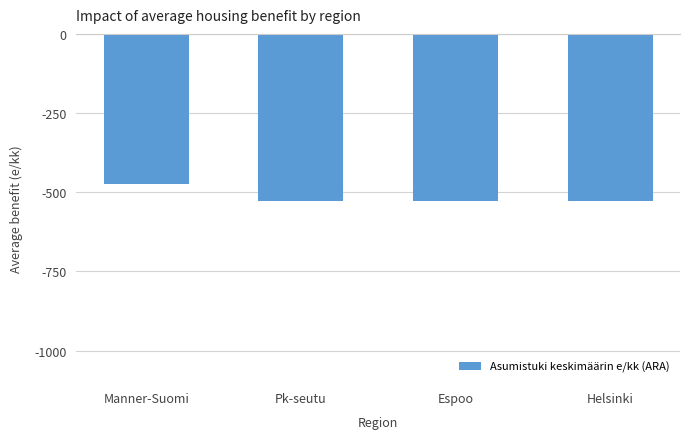

What is the difference between the maximum and minimum values?

54.2